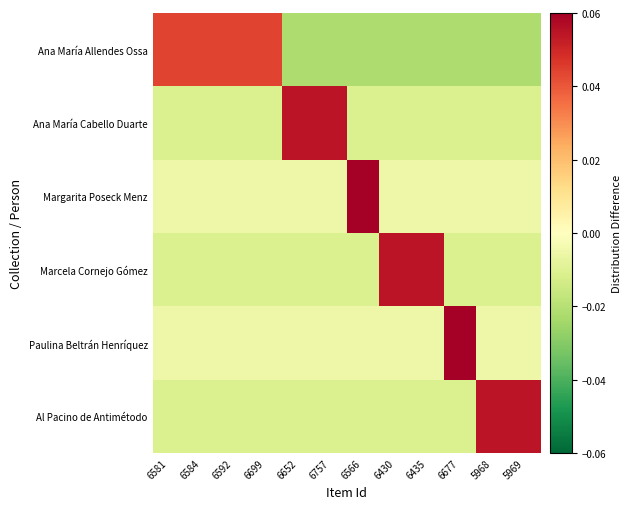

At which category is the sum across all series the highest?

6652